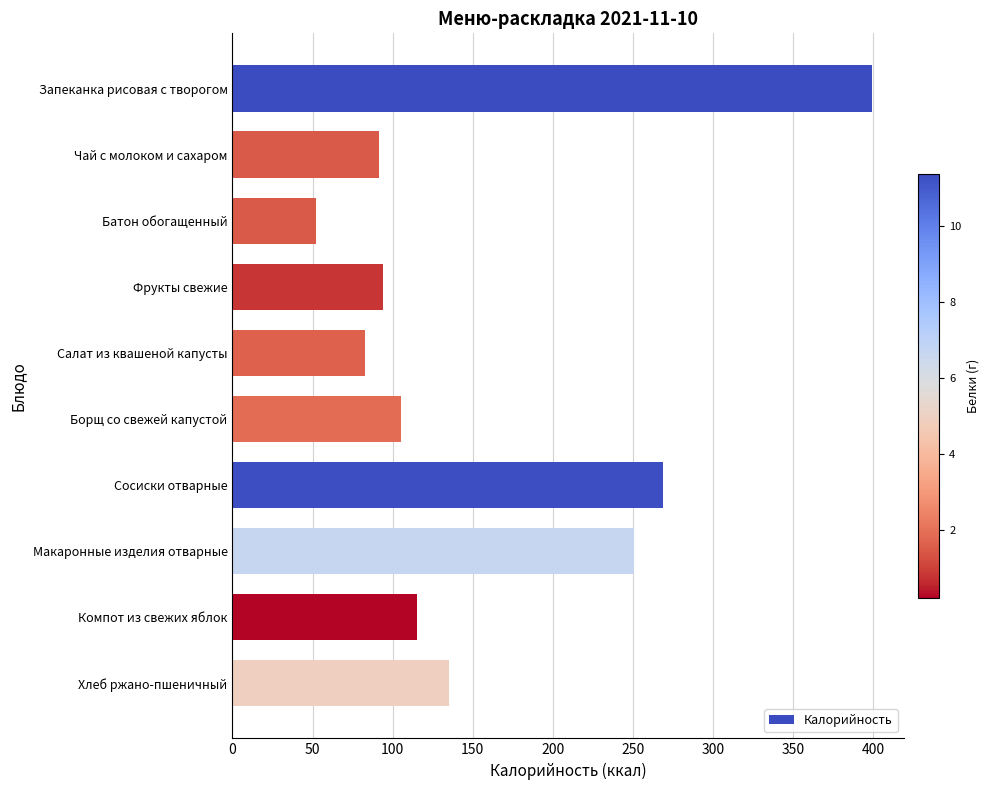

The chart shows a value of 160.8 at Компот из свежих яблок. True or false?

False